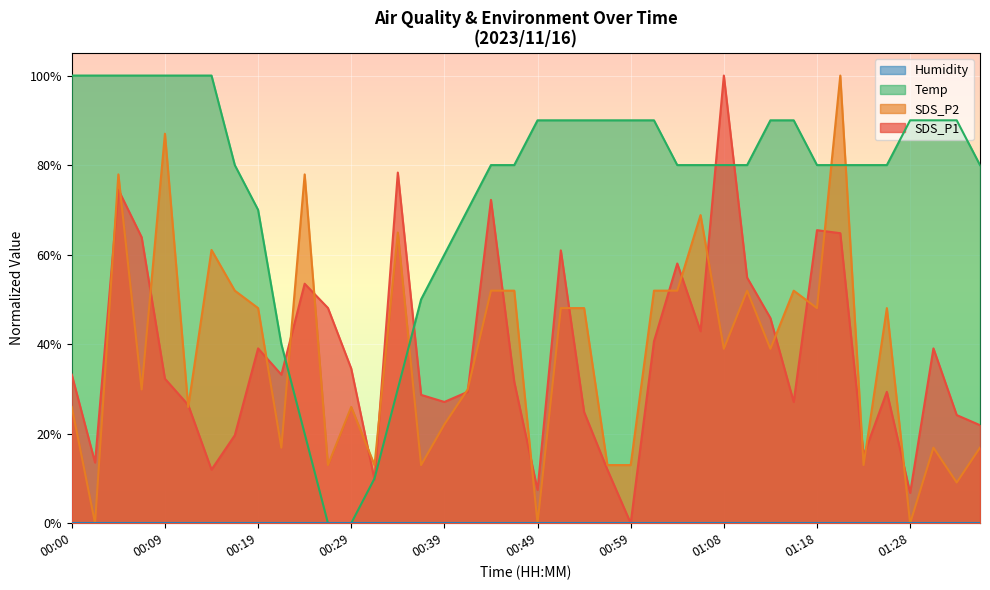

At which category is the sum across all series the highest?

00:05